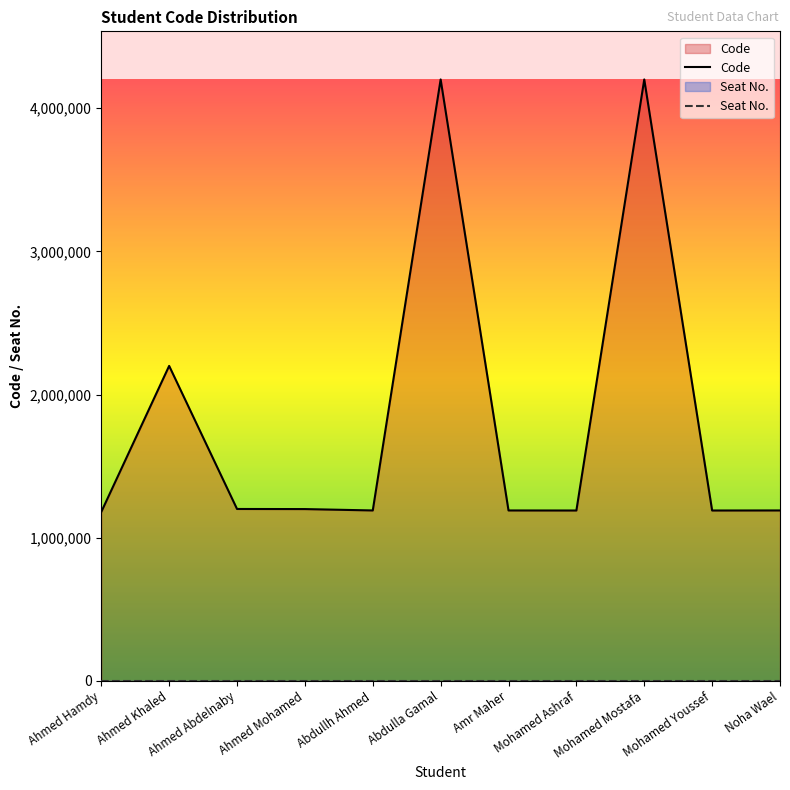

Reading right to left, list all the values displayed in this chart.

Code: 1190535	1190137	4200373	1190106	1190475	4200380	1190489	1200099	1200785	2200002	1180141
Seat No.: 0	0	0	0	0	0	0	0	0	0	0